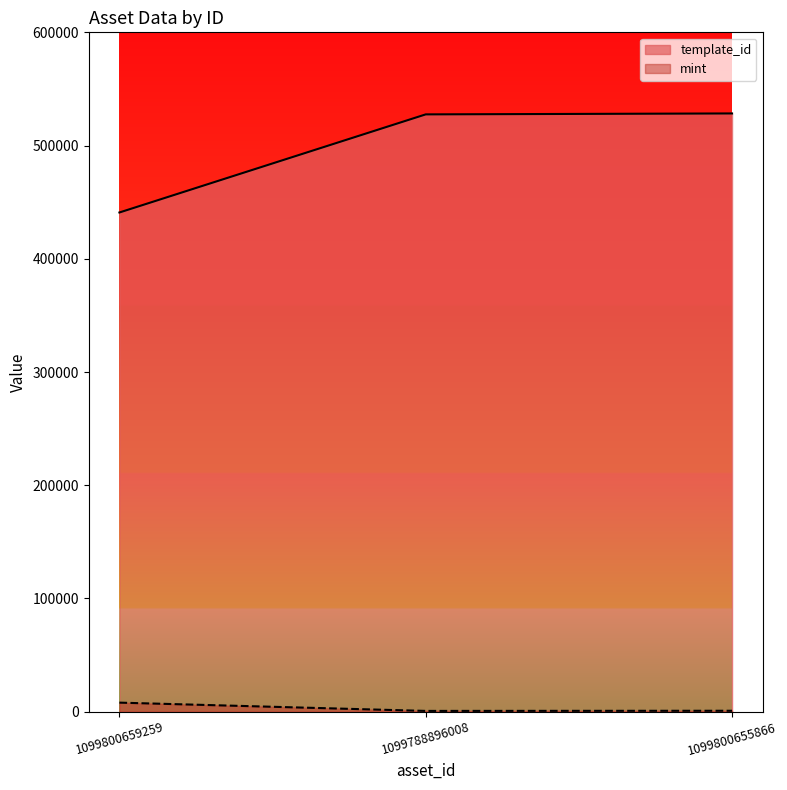

Rank the series by their maximum value, from highest to lowest.

template_id, mint